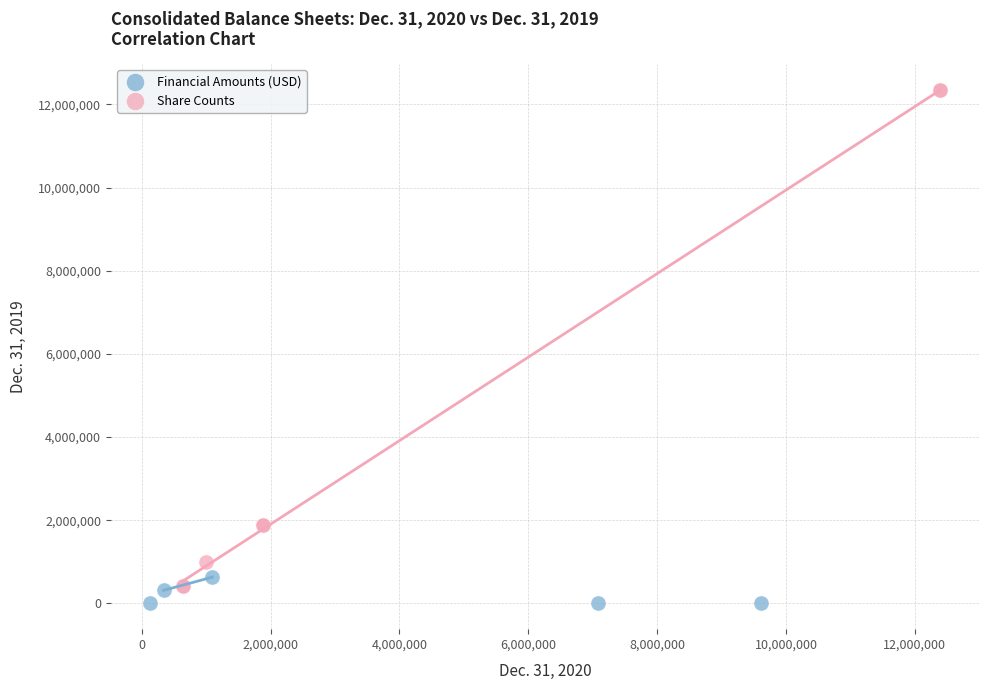

Which series contains the highest Y value?

Share Counts